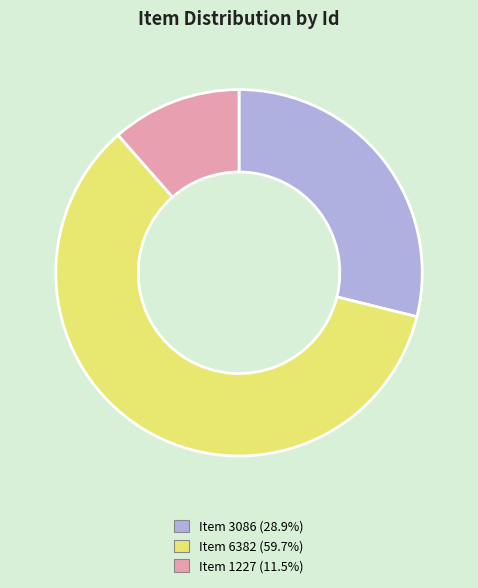

Rank the categories by value from highest to lowest.

Item 6382, Item 3086, Item 1227